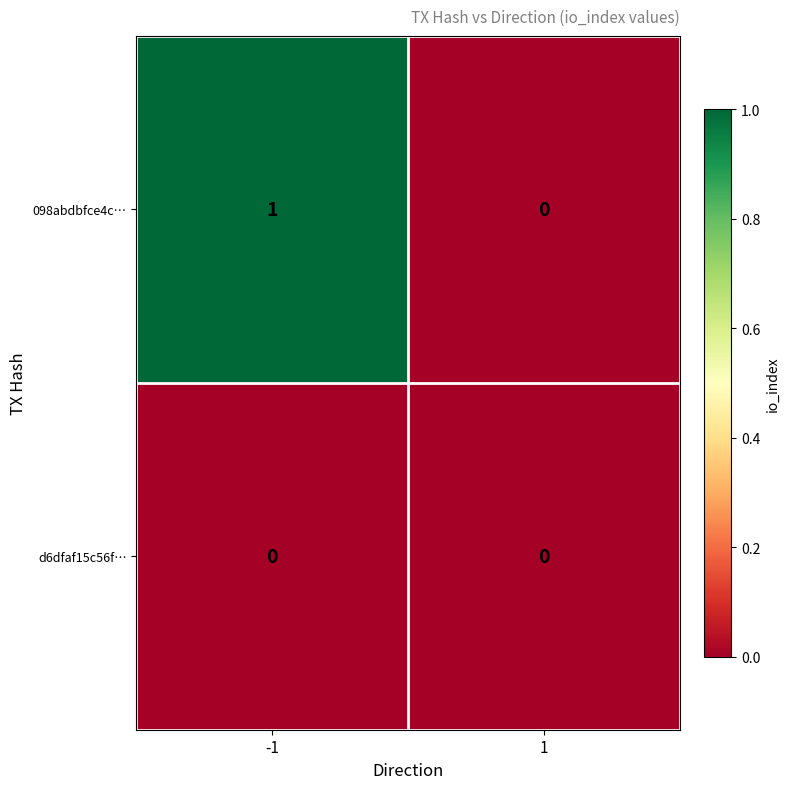

Is it true that d6dfaf15c56f… equals 0 at -1?

True